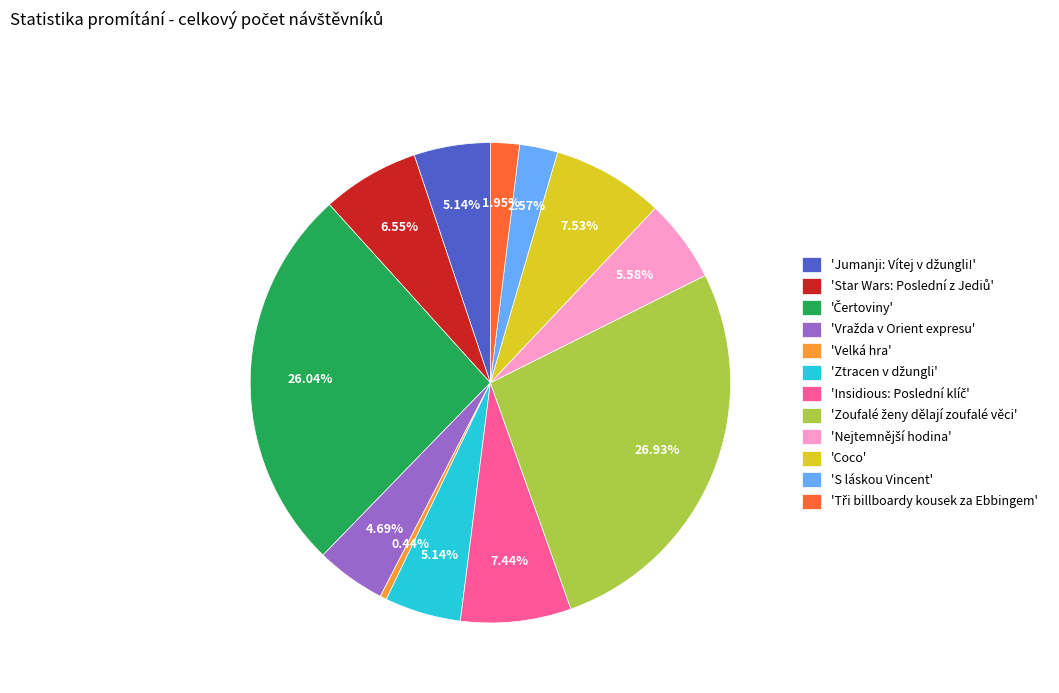

What is the smallest slice in the pie chart?

'Velká hra'